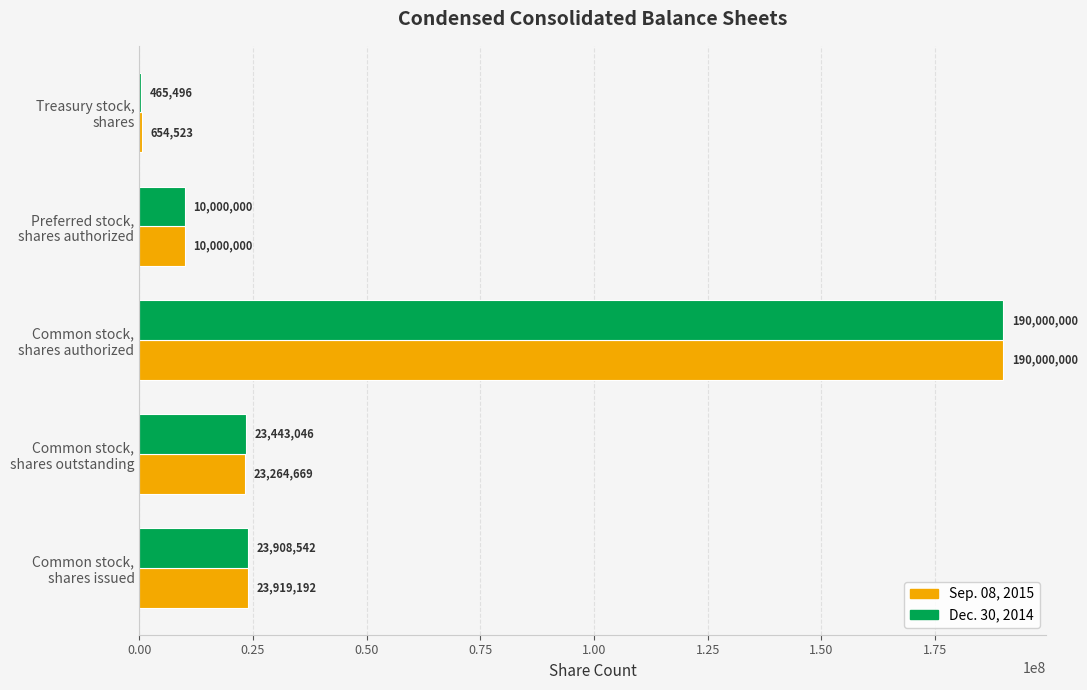

What is the sum of all Dec. 30, 2014 values?

247817084